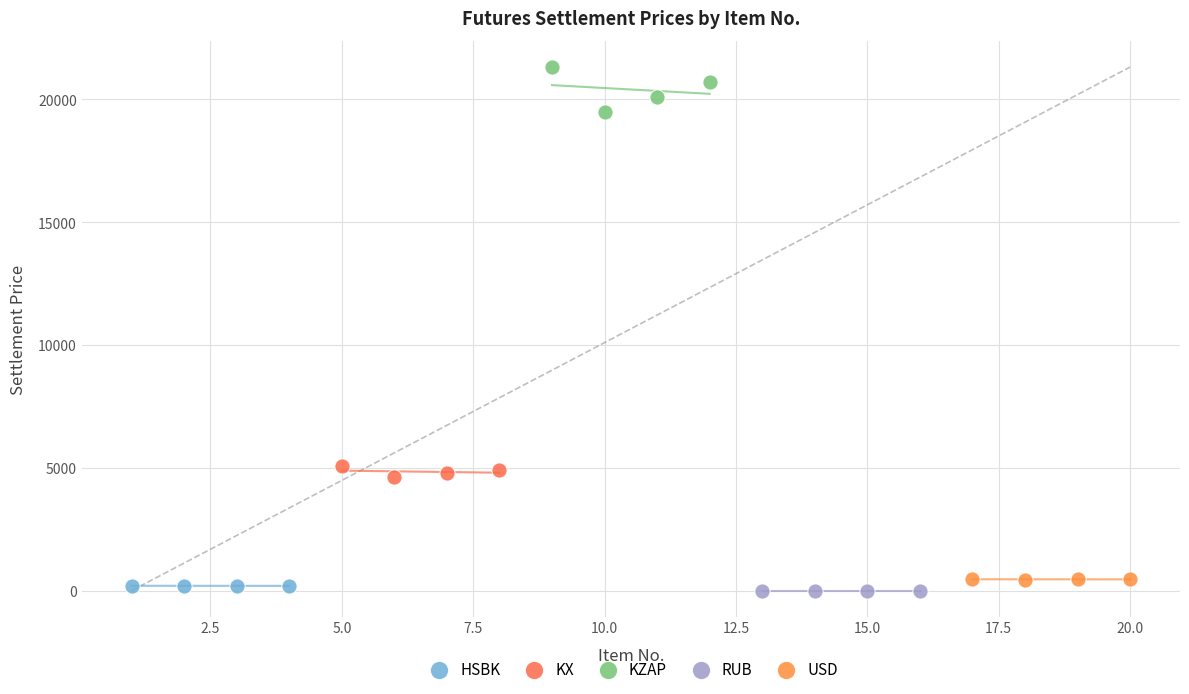

Which series contains the highest Y value?

KZAP